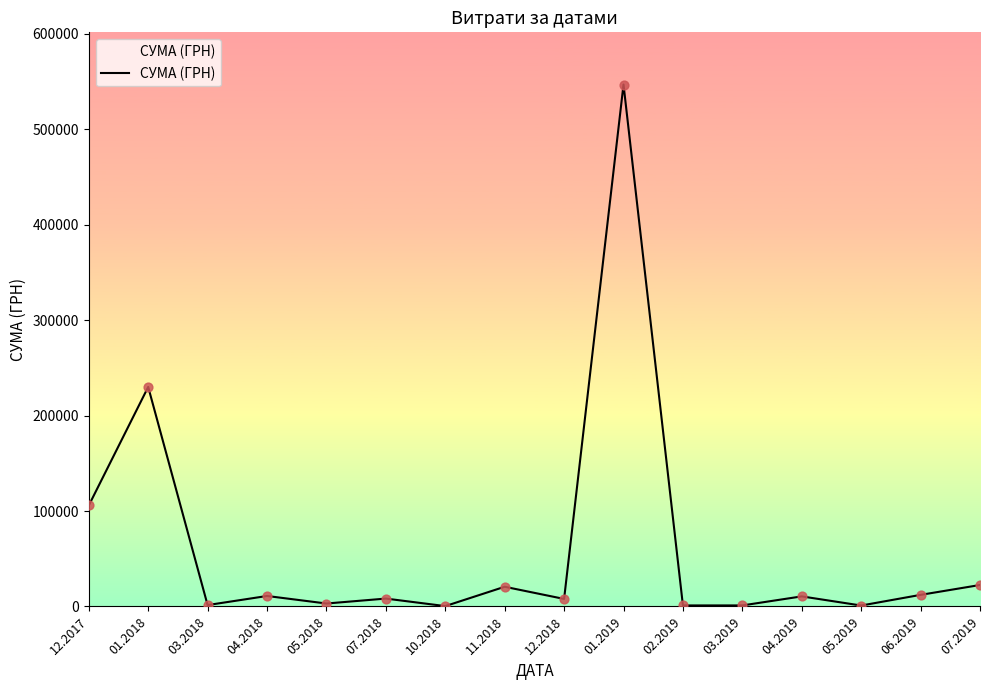

Between 05.2018 and 11.2018, which is larger?

11.2018